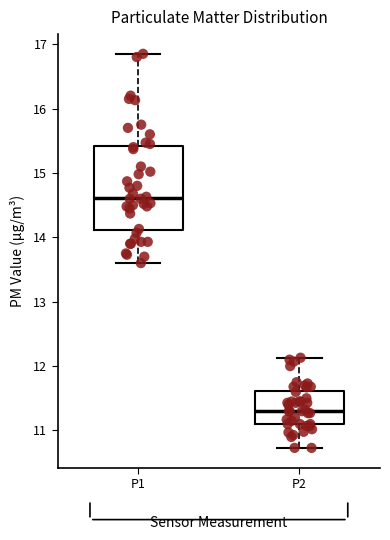

Where does the median line of the box for P1 sit on the y-axis? The values are not printed on the chart, so give them approximately, as read against the axis.

14.6